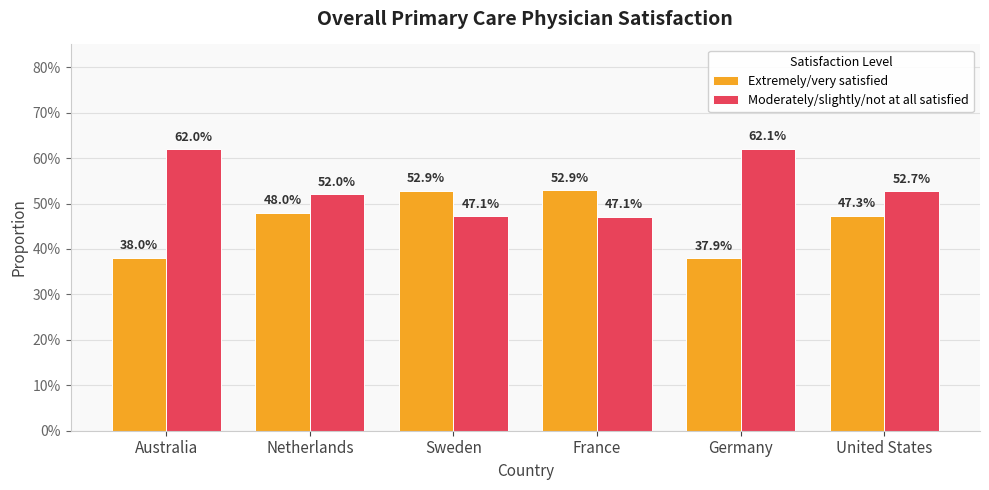

Does the chart contain any negative values?

No